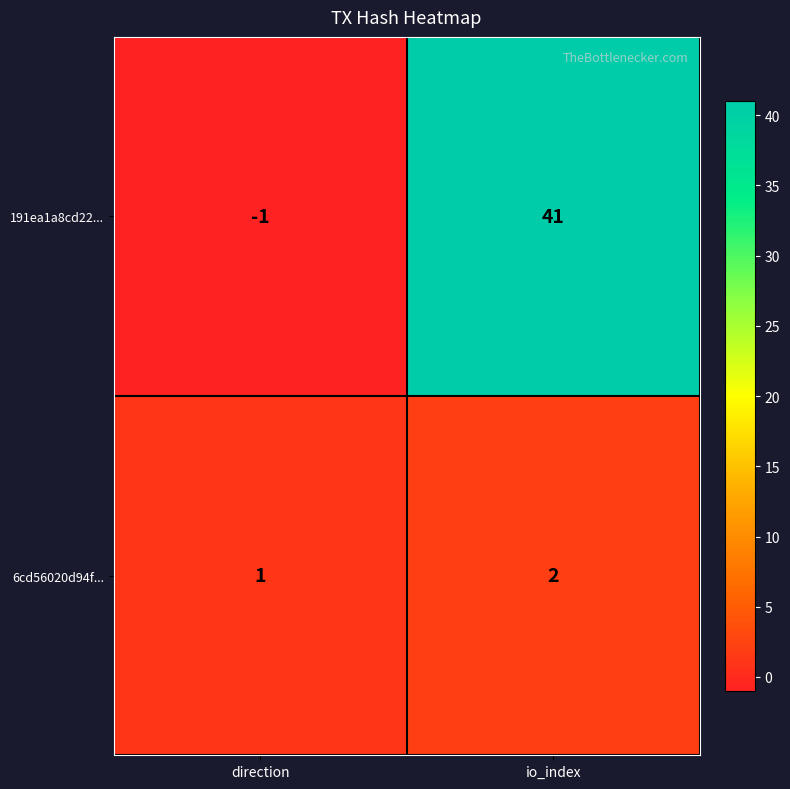

What is the sum of all 6cd56020d94f... values?

3